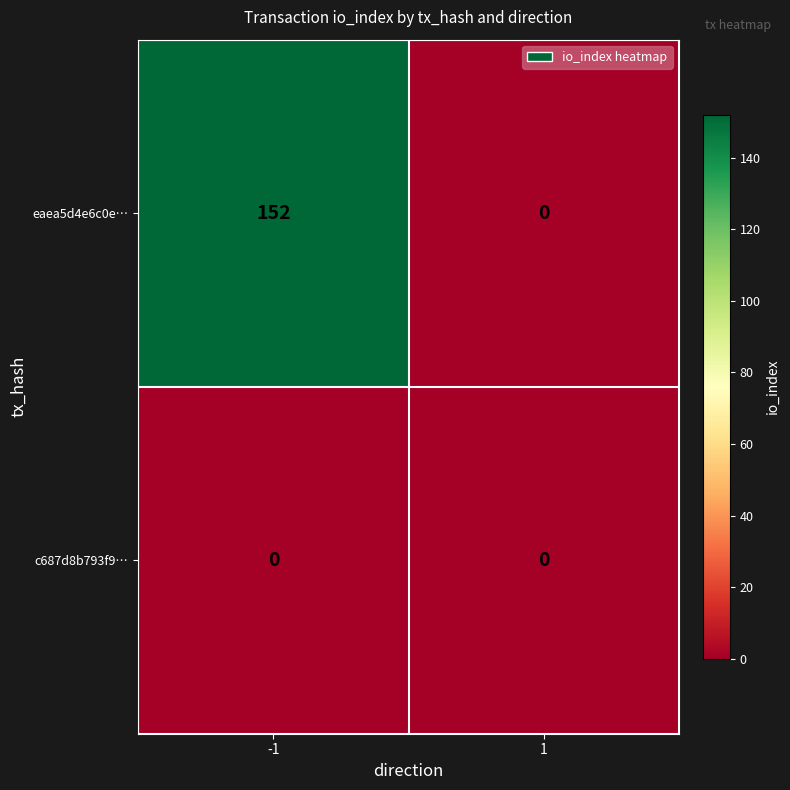

Which series has the largest total across all categories?

eaea5d4e6c0e…